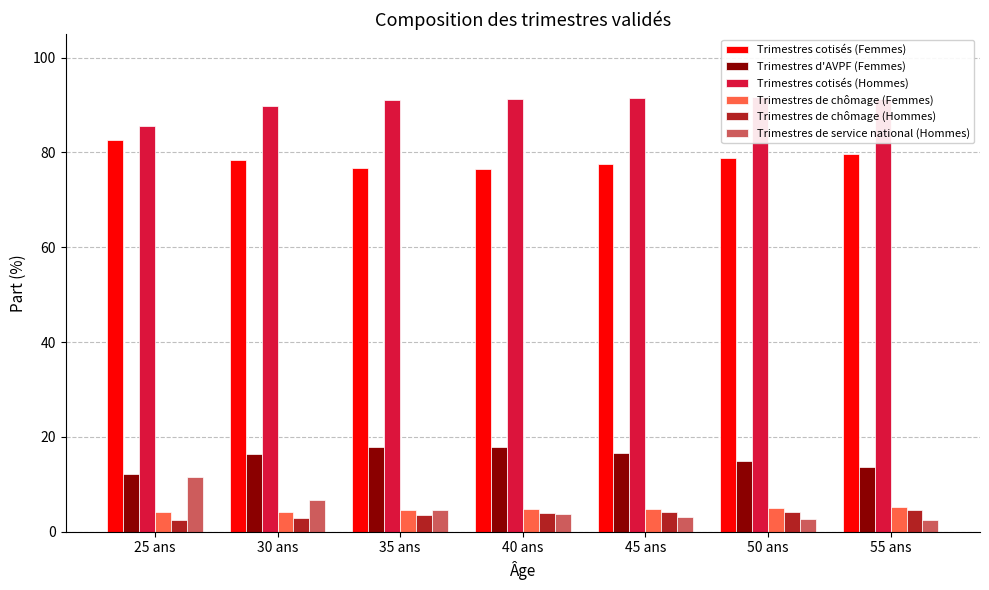

Between 35 ans and 55 ans, which is larger?

55 ans